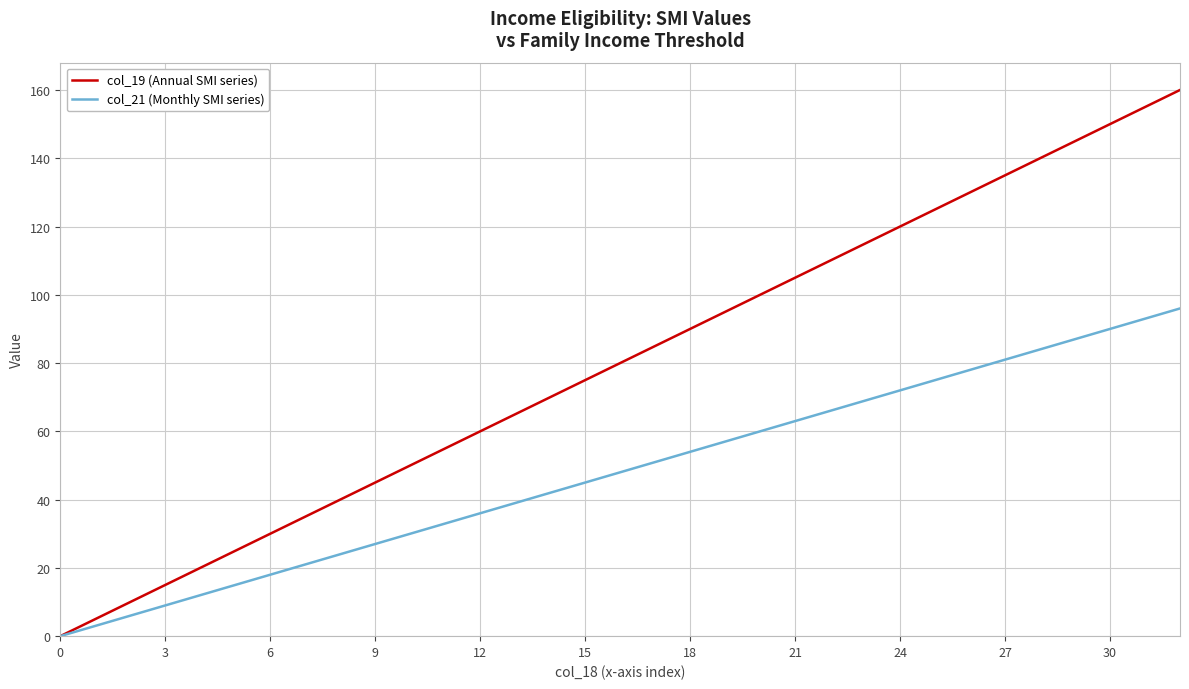

List the series in order of their peak value, highest first.

col_19 (Annual SMI series), col_21 (Monthly SMI series)